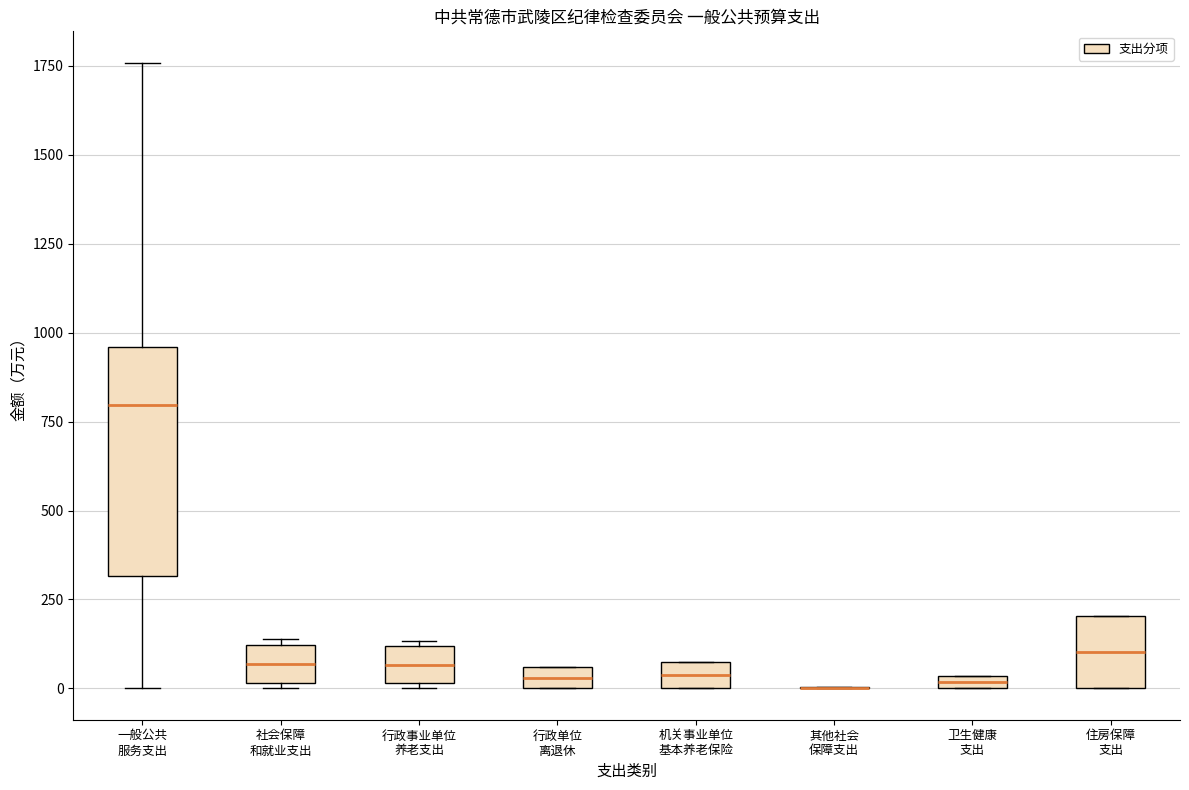

Which box is the tallest, from its lower edge to its upper edge?

一般公共 服务支出